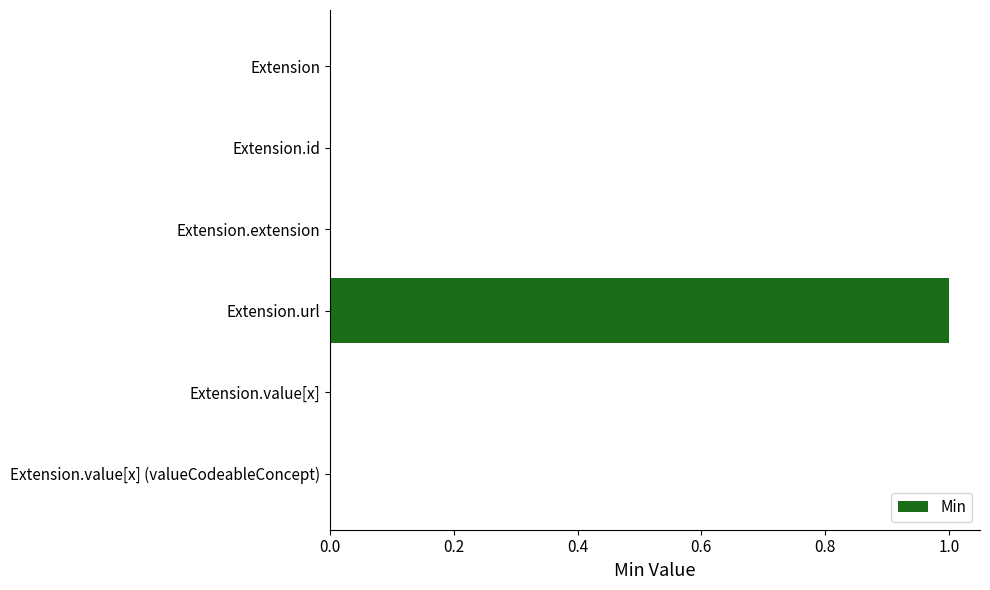

Which has a higher value, Extension.url or Extension.extension?

Extension.url